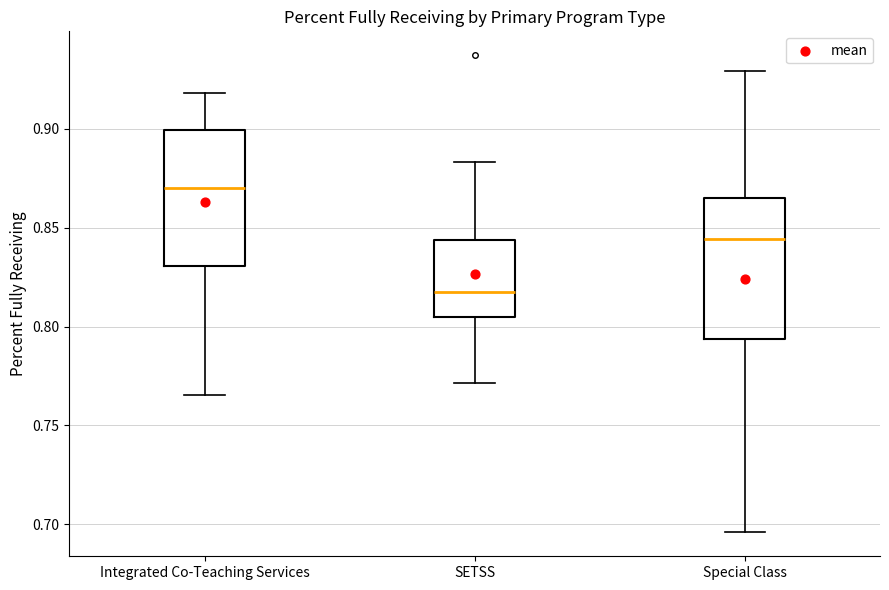

Which box has the lowest median line?

SETSS